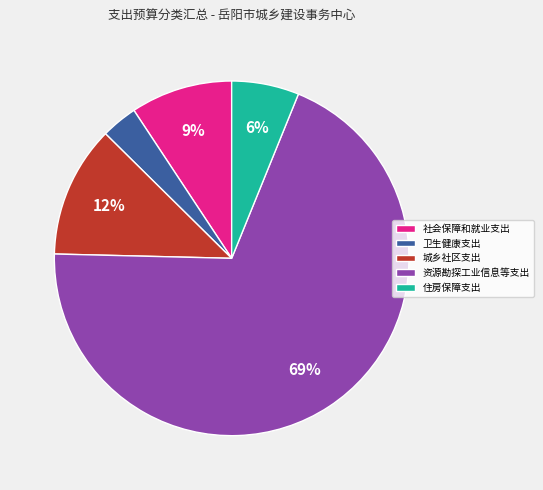

Which category has the smallest portion of the pie?

卫生健康支出